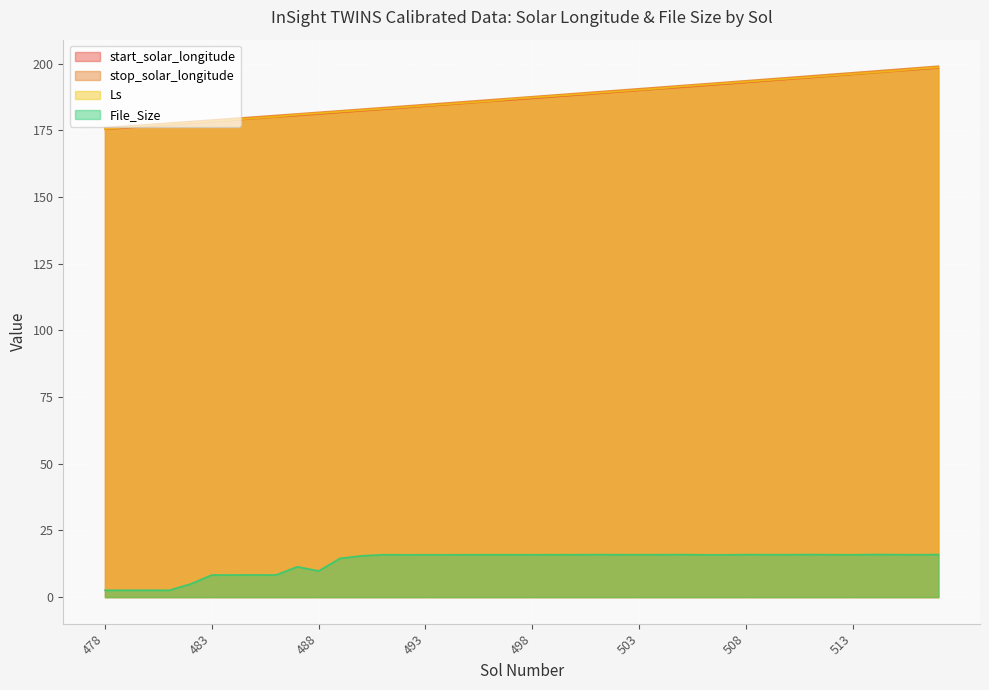

What is the difference between the maximum and minimum values in the start_solar_longitude series?

23.0